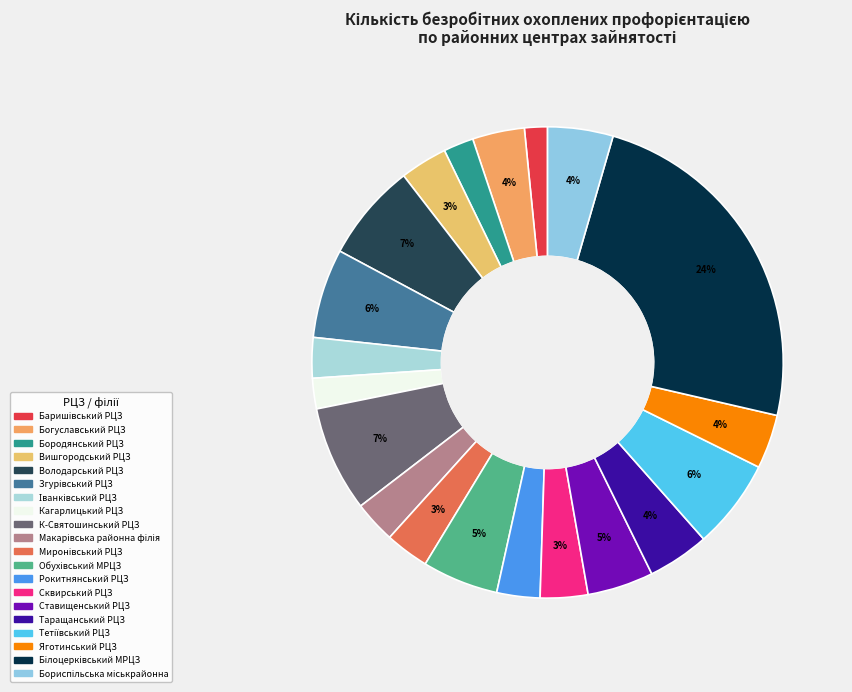

Rank the categories by value from lowest to highest.

Баришівський РЦЗ, Бородянський РЦЗ, Кагарлицький РЦЗ, Іванківський РЦЗ, Макарівська районна філія, Рокитнянський РЦЗ, Миронівський РЦЗ, Вишгородський РЦЗ, Сквирський РЦЗ, Богуславський РЦЗ, Яготинський РЦЗ, Таращанський РЦЗ, Бориспільська міськрайонна, Ставищенський РЦЗ, Обухівський МРЦЗ, Згурівський РЦЗ, Тетіївський РЦЗ, Володарський РЦЗ, К-Святошинський РЦЗ, Білоцерківський МРЦЗ